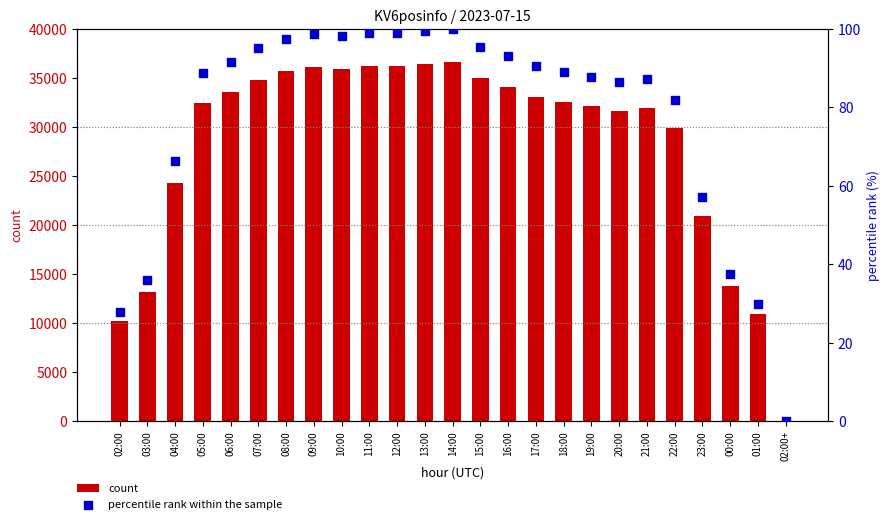

Which series has the largest total across all categories?

count